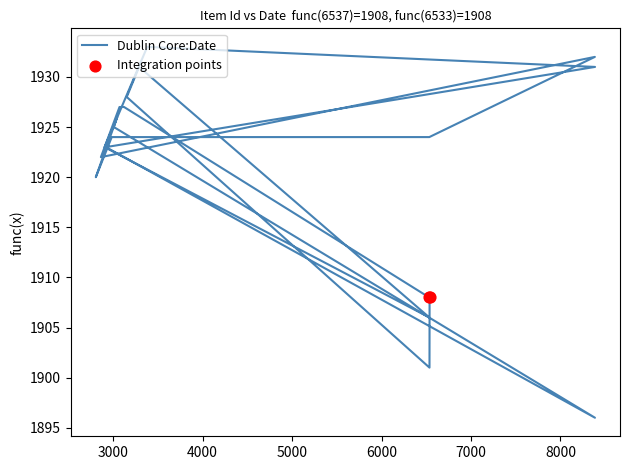

Which has a higher value, 6537 or 3044?

3044